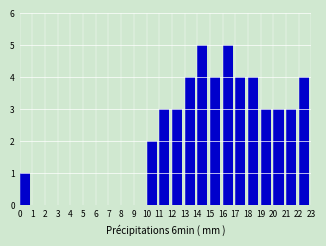

Reading left to right, transcribe this chart: for each bar, give the range it covers on the x-axis and its height. The values are not printed on the chart, so give them approximately, as read against the axis.

0 to 1: 1
1 to 2: 0
2 to 3: 0
3 to 4: 0
4 to 5: 0
5 to 6: 0
6 to 7: 0
7 to 8: 0
8 to 9: 0
9 to 10: 0
10 to 11: 2
11 to 12: 3
12 to 13: 3
13 to 14: 4
14 to 15: 5
15 to 16: 4
16 to 17: 5
17 to 18: 4
18 to 19: 4
19 to 20: 3
20 to 21: 3
21 to 22: 3
22 to 23: 4